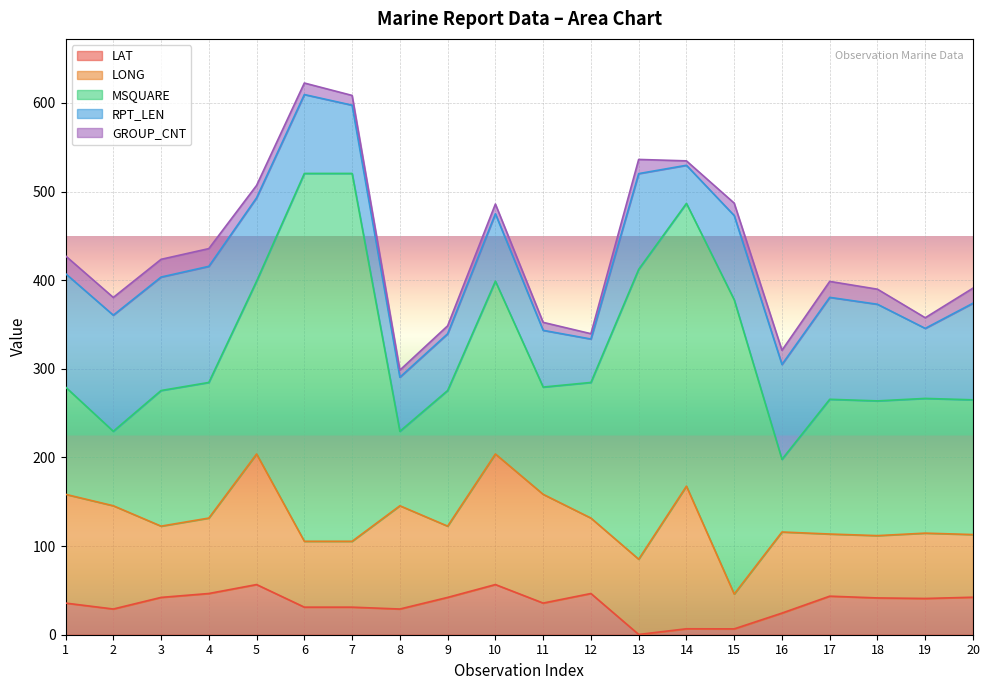

At which category is the sum across all series the highest?

6